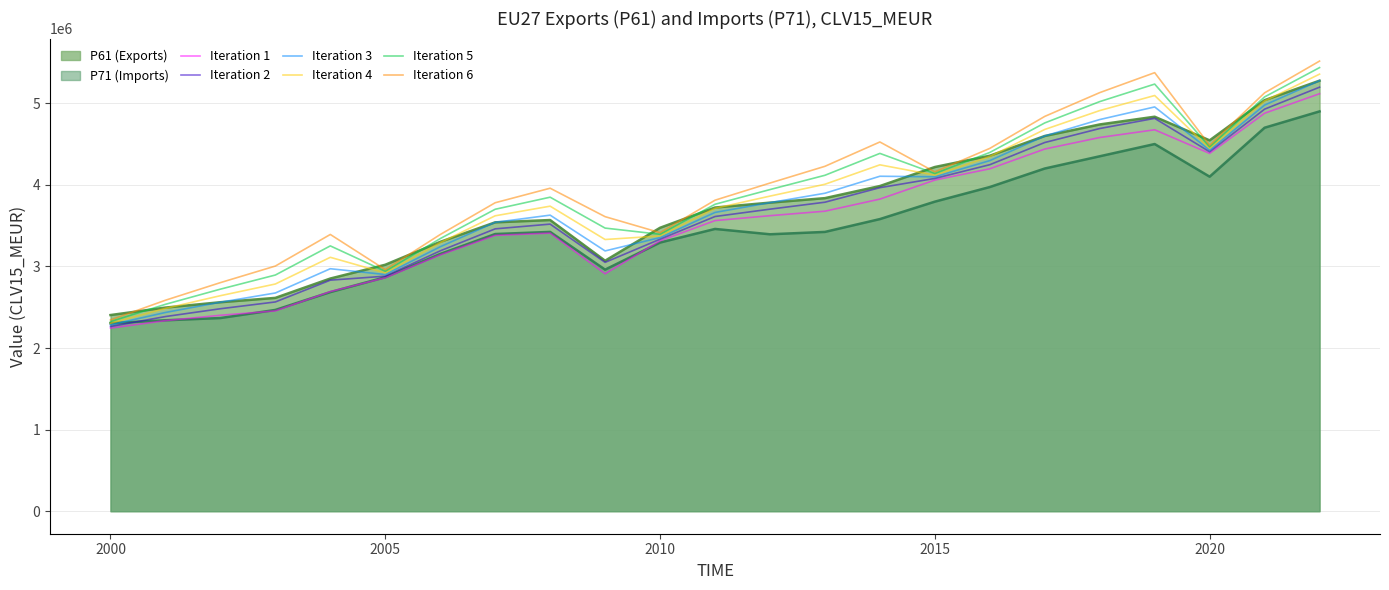

Which series has the largest range (max minus min)?

Iteration 6